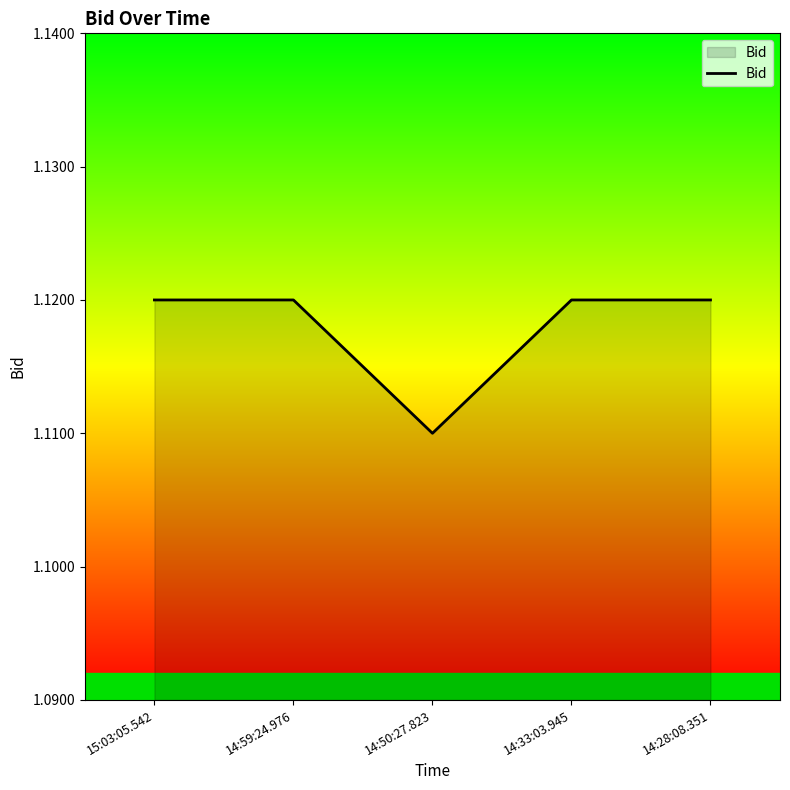

Is it true that the value at 15:03:05.542 is 1.7?

False